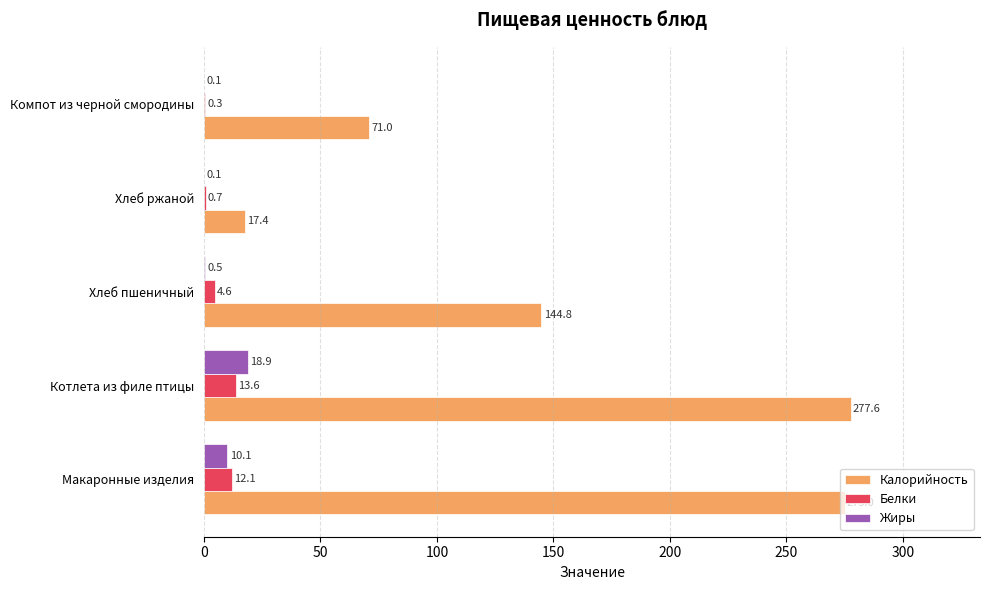

Which category has the highest value across all series?

Котлета из филе птицы